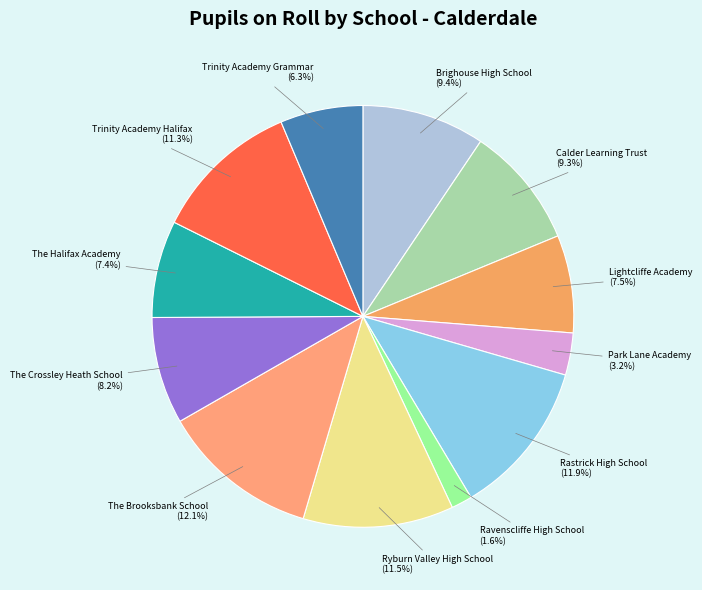

Is The Crossley Heath School the majority of the pie?

No